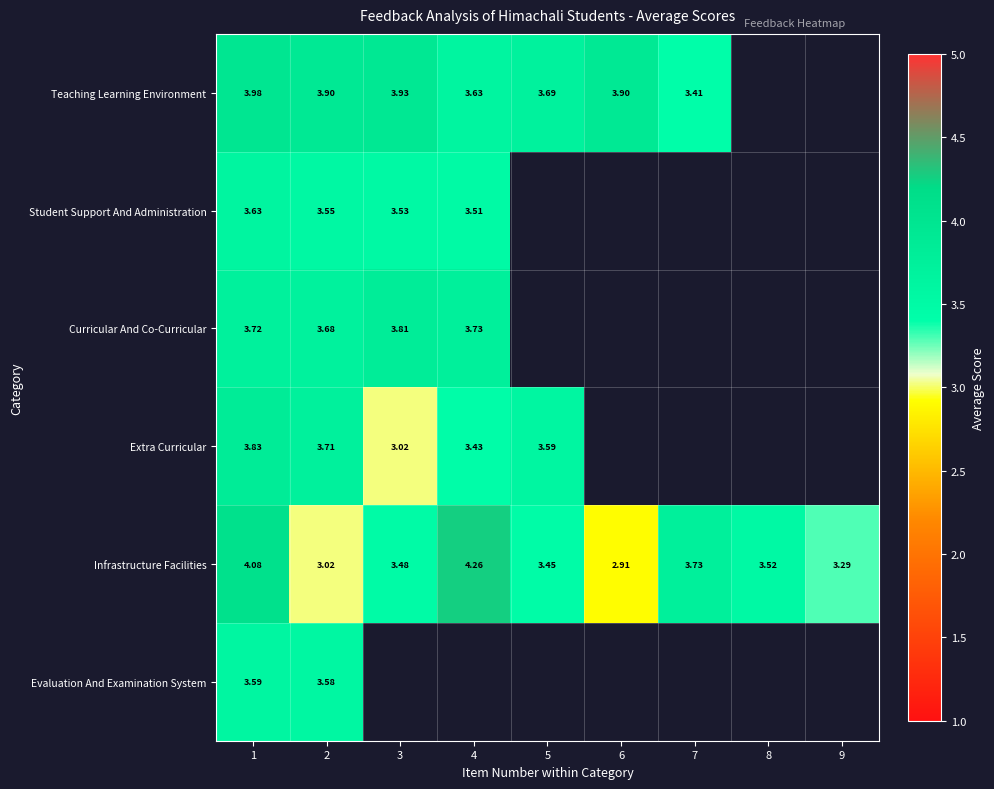

At 1, list the series in order from largest to smallest.

Infrastructure Facilities, Teaching Learning Environment, Extra Curricular, Curricular And Co-Curricular, Student Support And Administration, Evaluation And Examination System